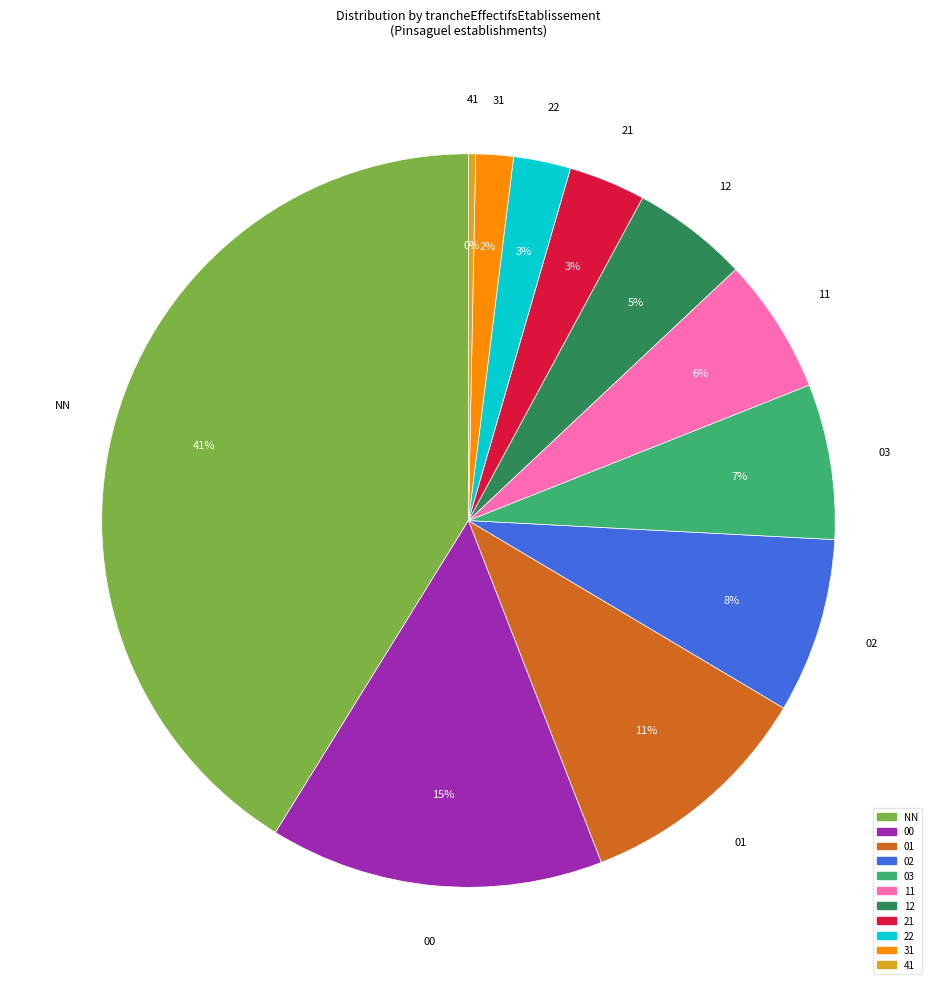

To the nearest percent, what is the difference between the largest and smallest slice percentages?

41%